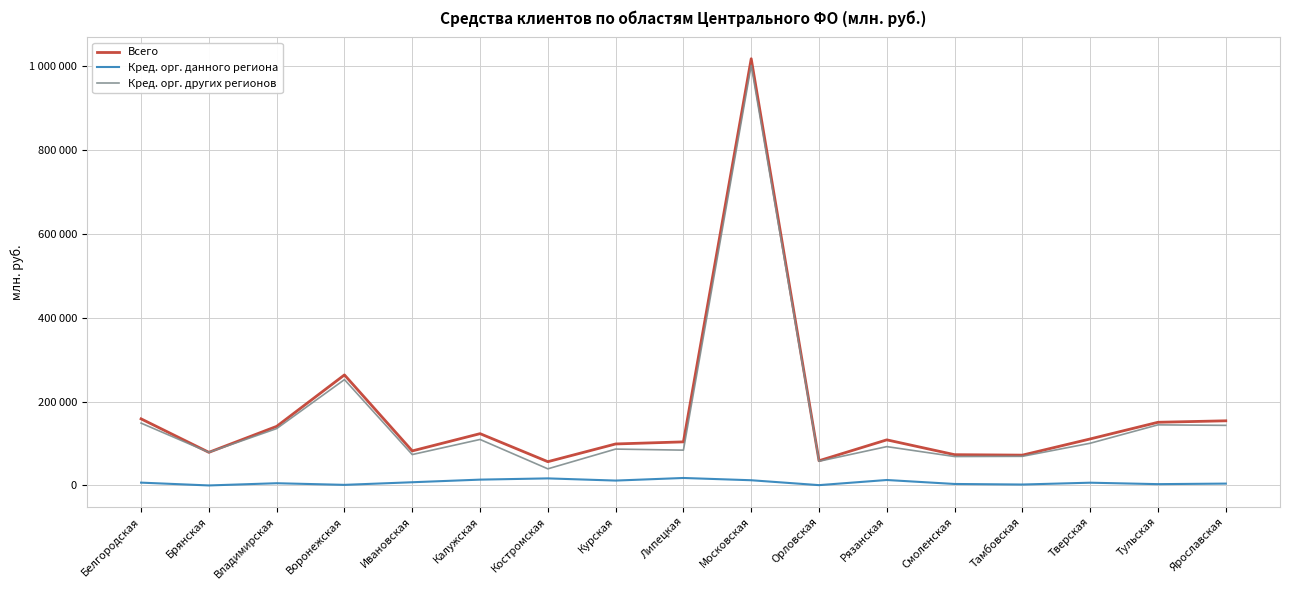

Is it true that Кред. орг. данного региона equals 2502 at Ивановская?

False